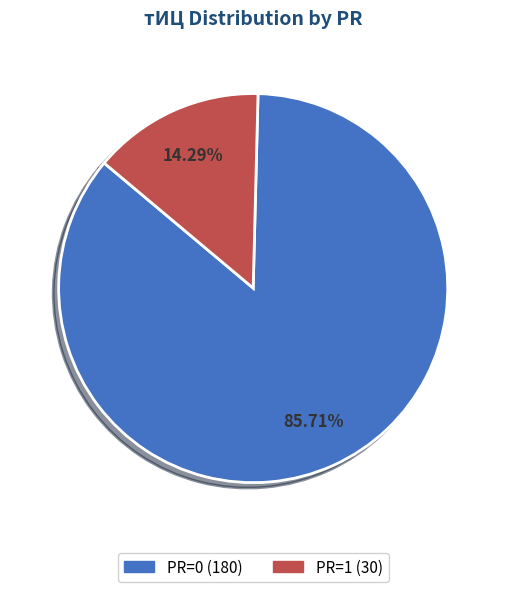

How many segments does this pie chart have?

2